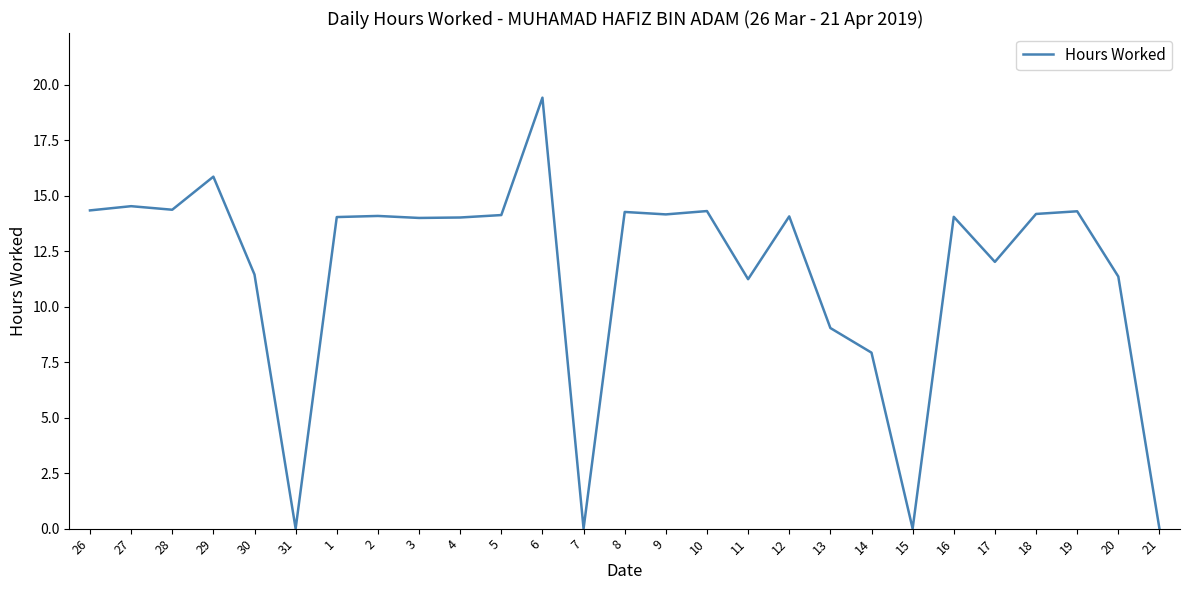

What is the ratio of the value at 27 to the value at 1?

1.0